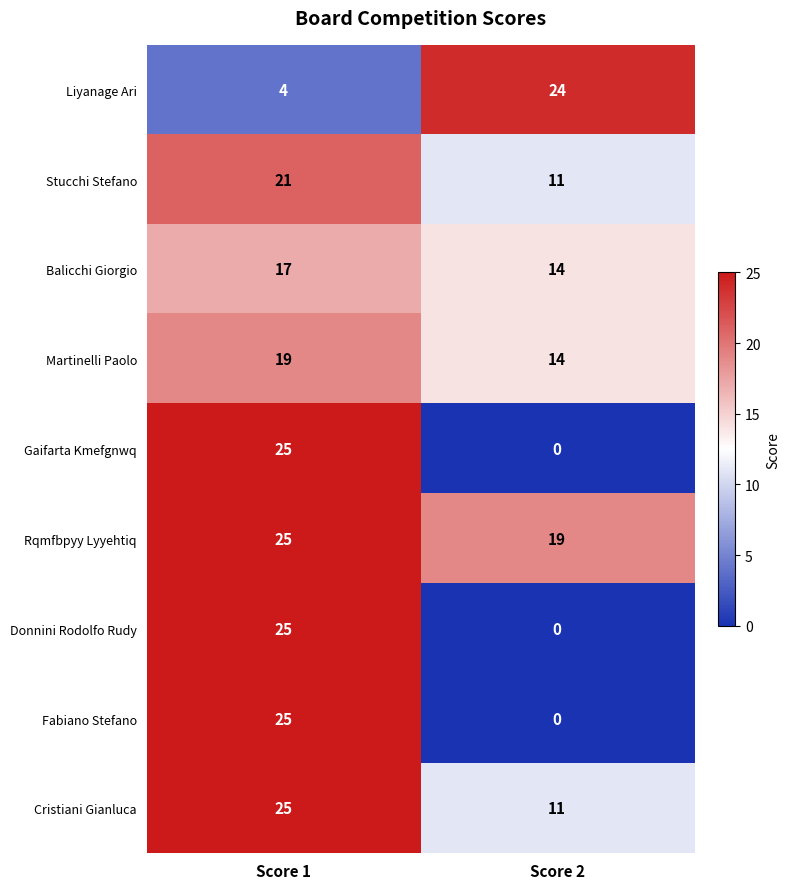

Reading left to right, list all the values displayed in this chart.

Liyanage Ari: 4	24
Stucchi Stefano: 21	11
Balicchi Giorgio: 17	14
Martinelli Paolo: 19	14
Gaifarta Kmefgnwq: 25	0
Rqmfbpyy Lyyehtiq: 25	19
Donnini Rodolfo Rudy: 25	0
Fabiano Stefano: 25	0
Cristiani Gianluca: 25	11